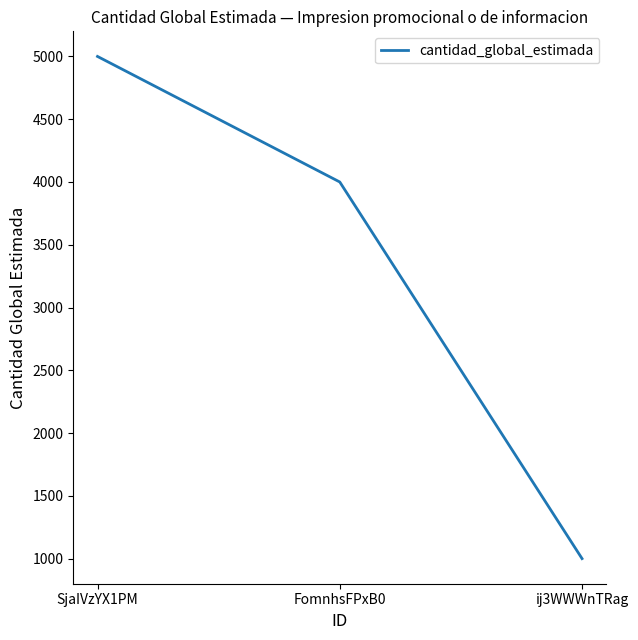

Reading left to right, extract all data points from this chart.

5000	4000	1000